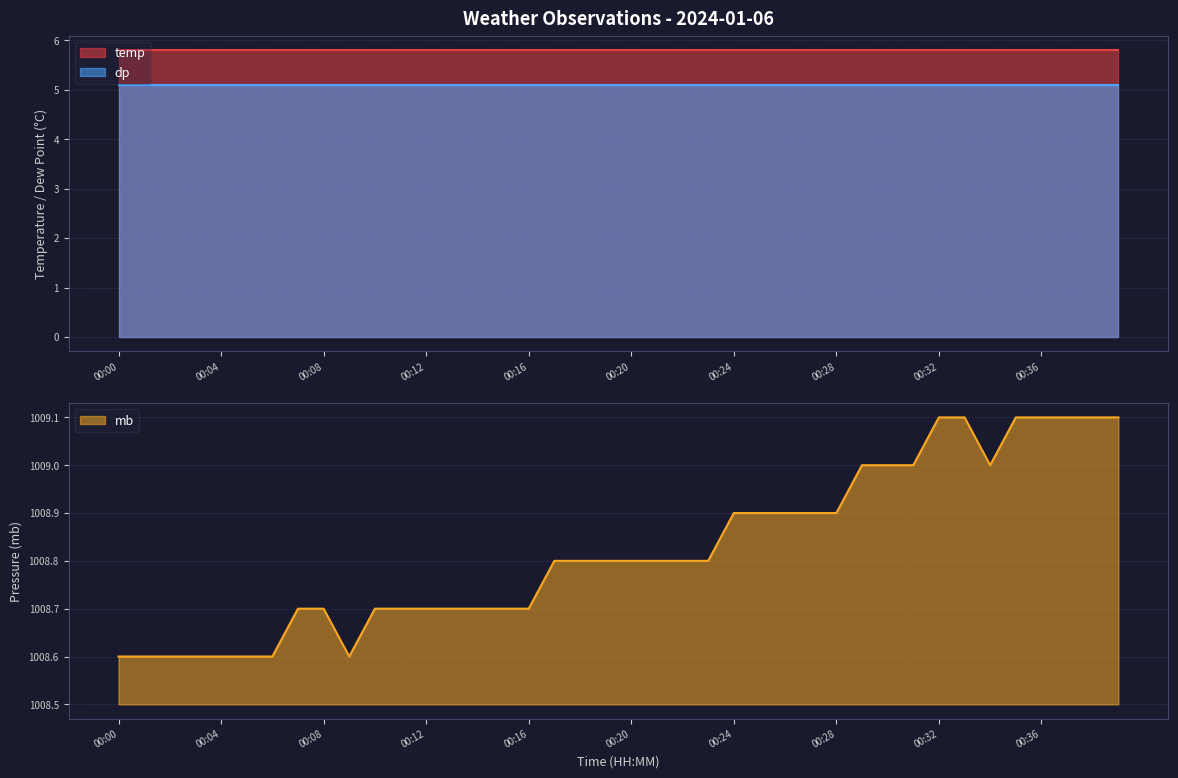

True or false: temp and dp intersect in this chart.

False